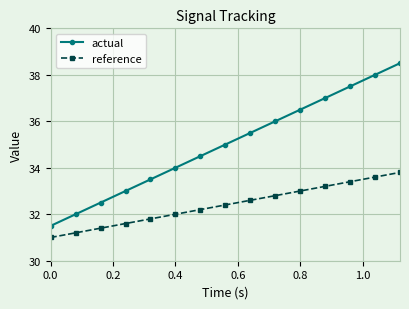

What is the value of the reference point at the 15th from the left?

33.8